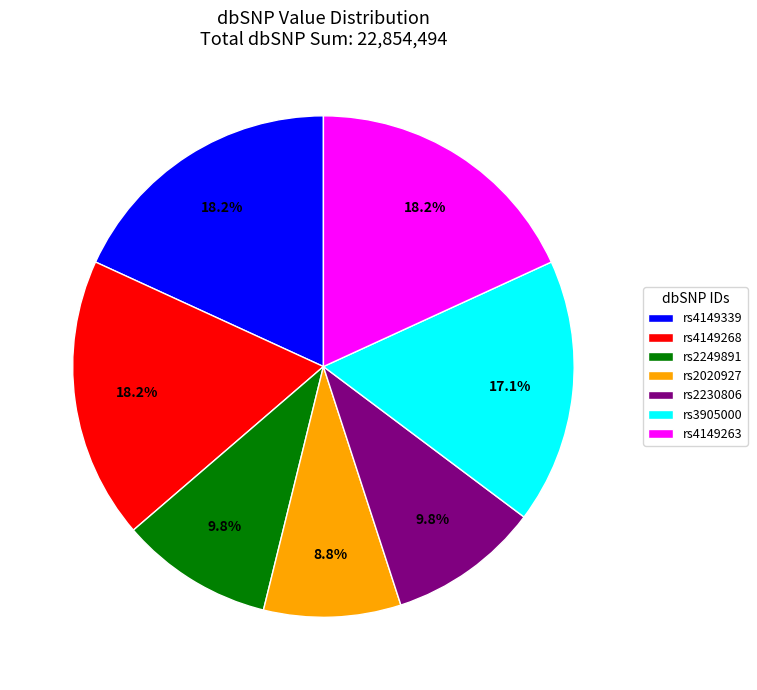

Does rs4149268 account for over 50% of the chart?

No